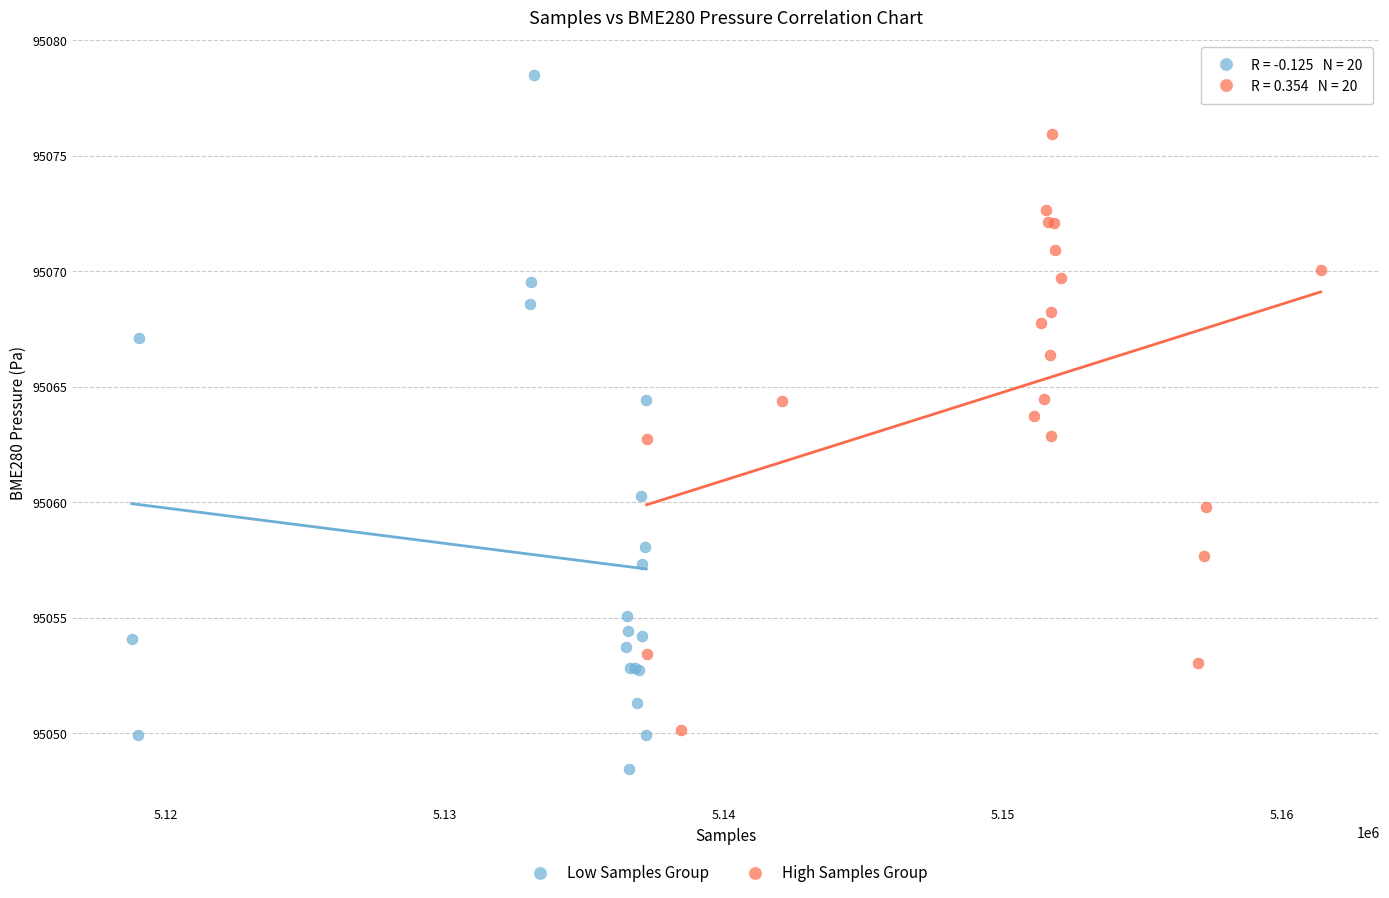

Which series reaches the minimum Y coordinate?

Low Samples Group